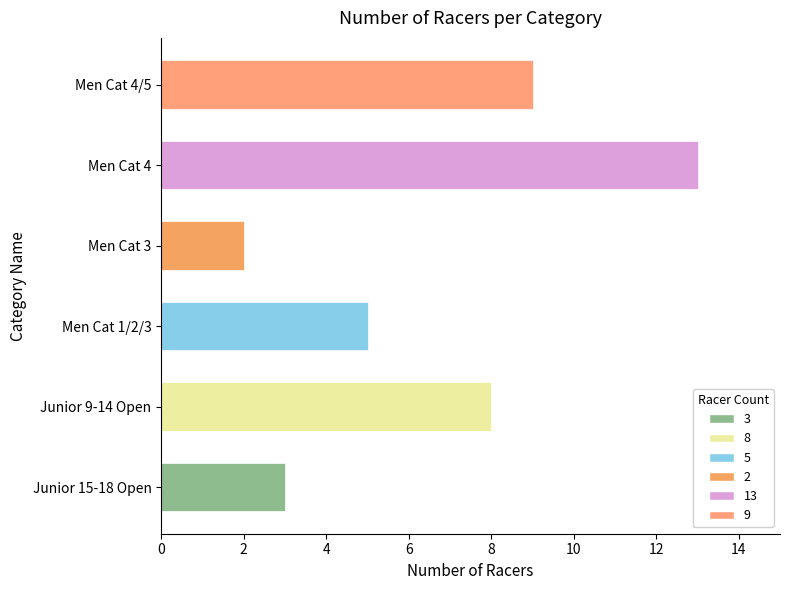

What is the value of the 5th bar from the left?

13